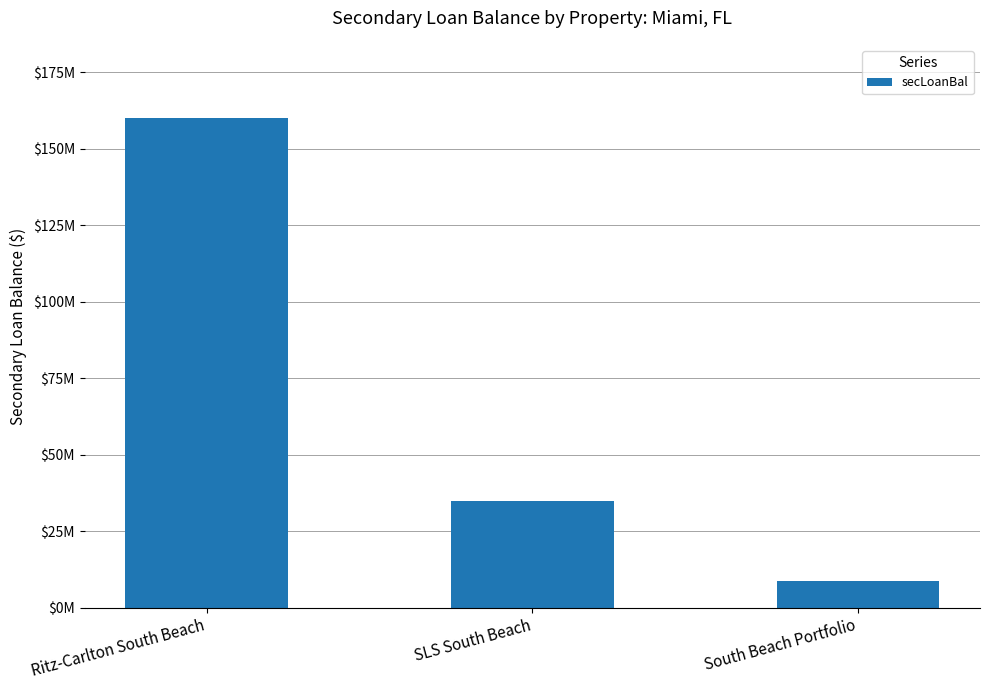

Are the bars horizontal?

No